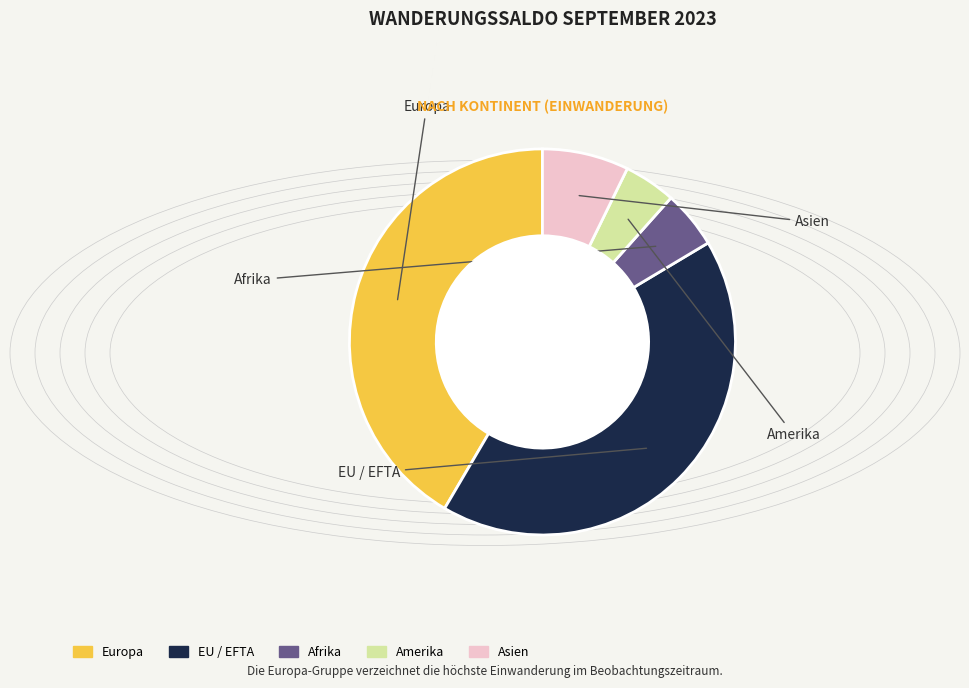

Is there any slice that represents more than half of the pie?

No